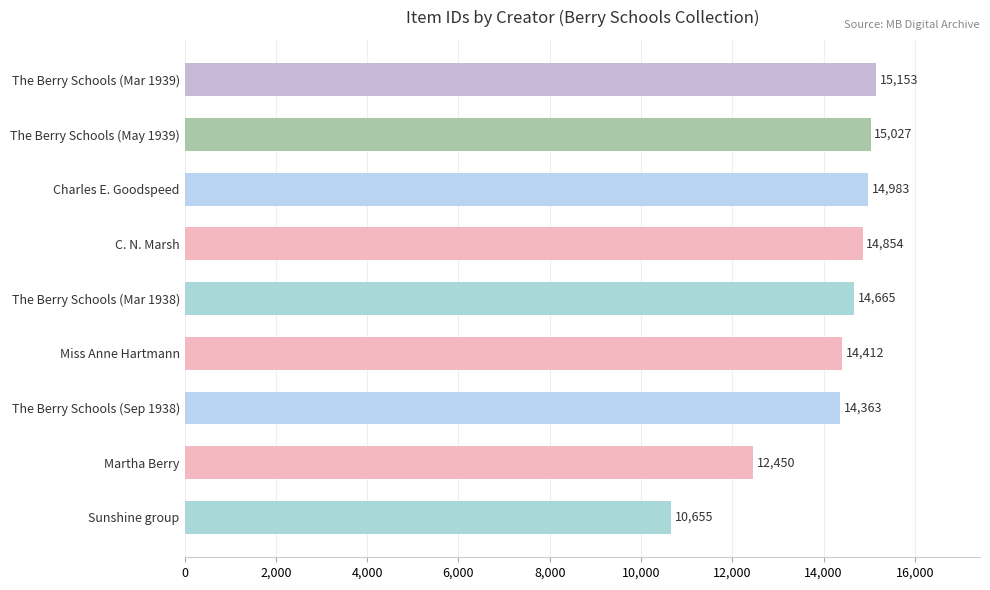

What is the difference between the second highest and minimum values?

4372